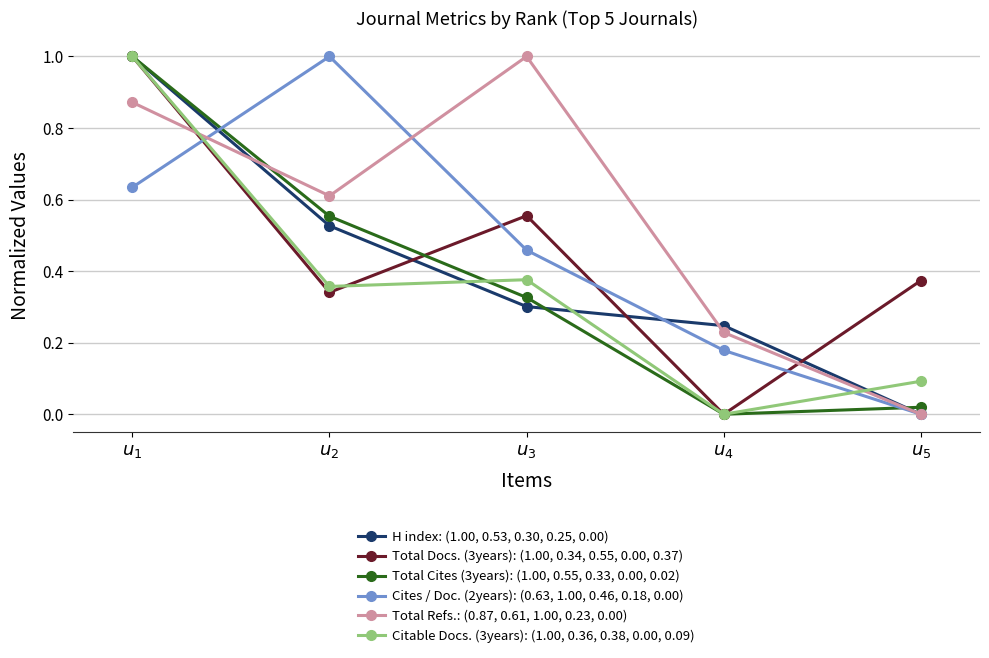

Is the value of H index: (1.00, 0.53, 0.30, 0.25, 0.00) at $u_{2}$ greater than the value of Cites / Doc. (2years): (0.63, 1.00, 0.46, 0.18, 0.00) at $u_{1}$?

No